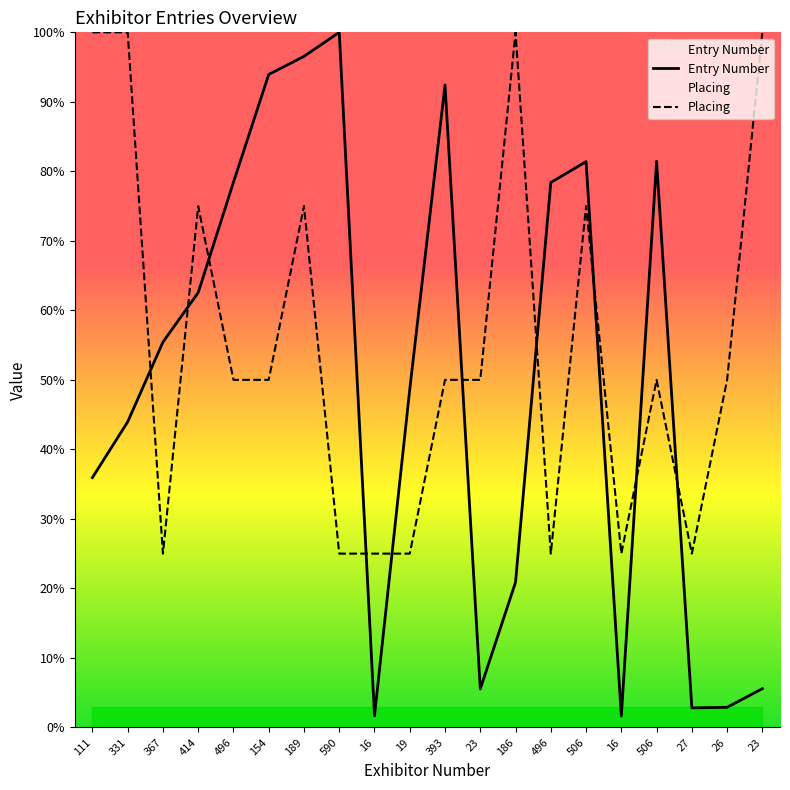

Does the chart display data point markers on the line(s)?

No